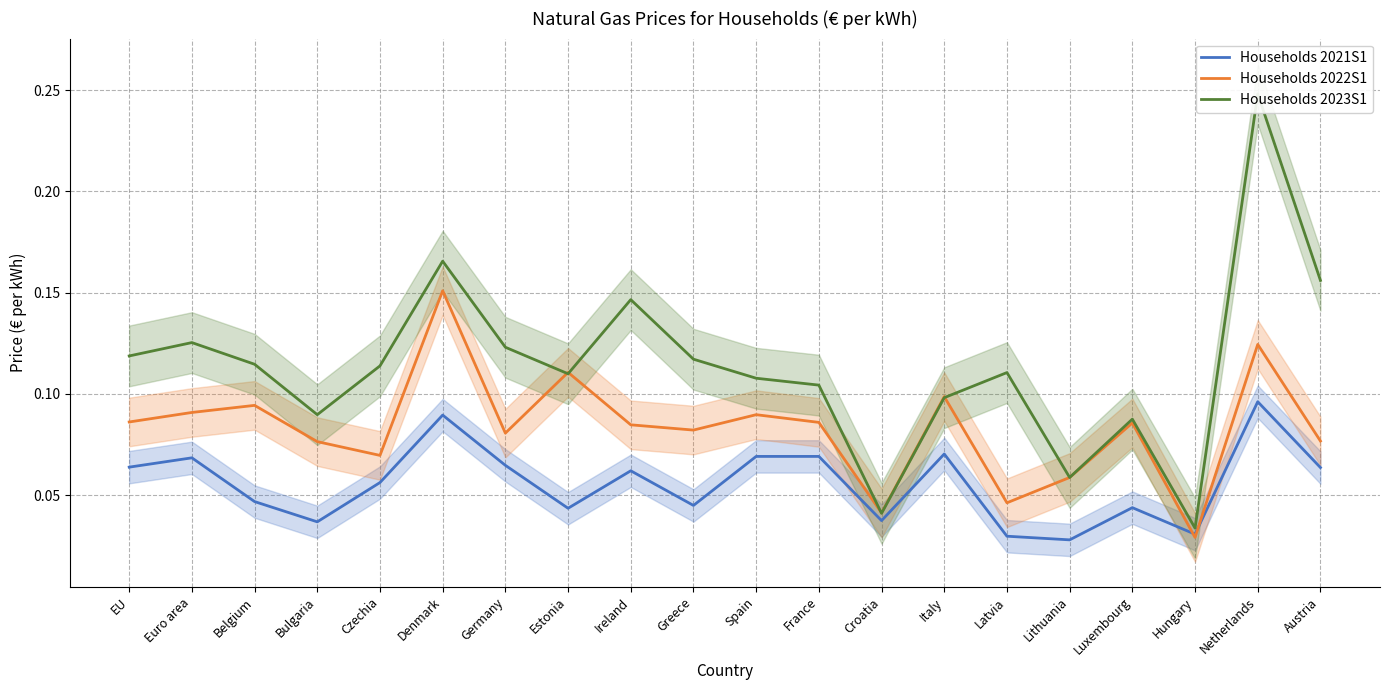

How many data points does each series have?

20